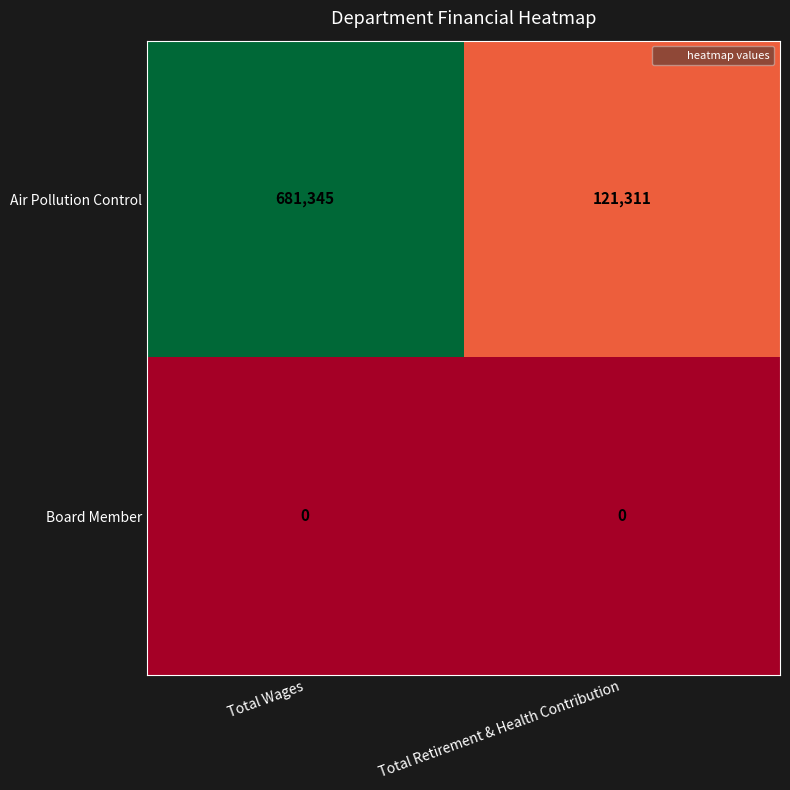

What is the total value across all series at Total Retirement & Health Contribution?

121311